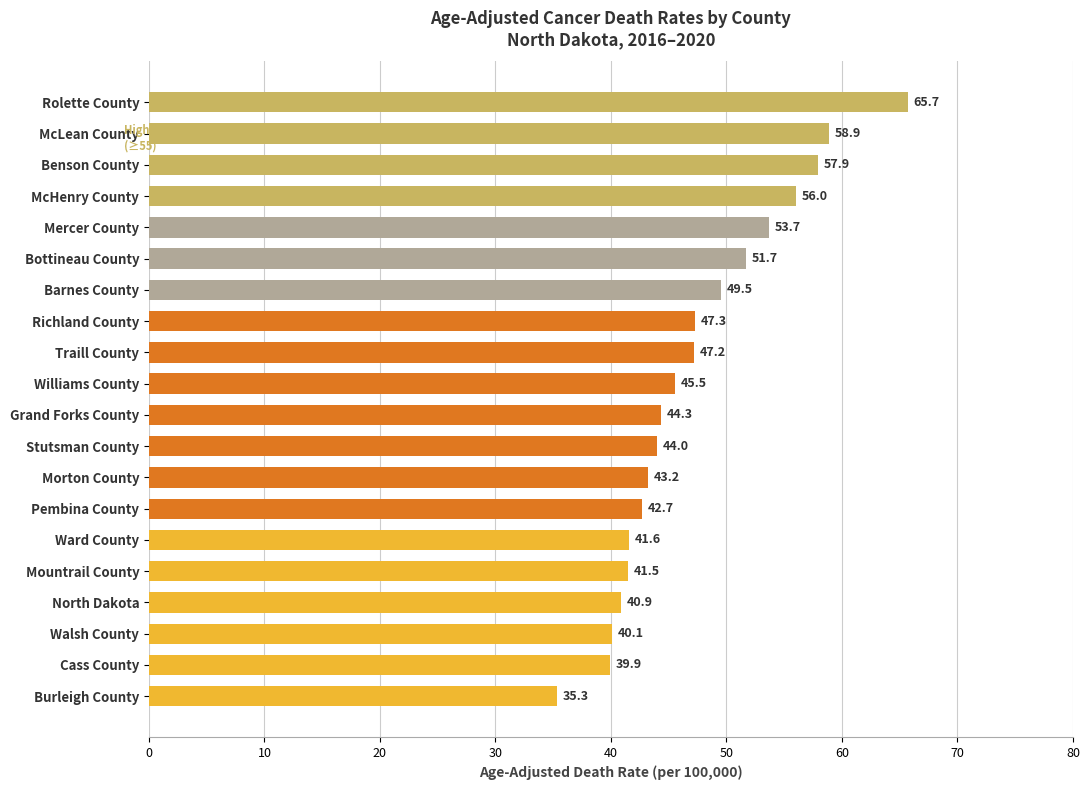

Rank the categories by value from lowest to highest.

Burleigh County, Cass County, Walsh County, North Dakota, Mountrail County, Ward County, Pembina County, Morton County, Stutsman County, Grand Forks County, Williams County, Traill County, Richland County, Barnes County, Bottineau County, Mercer County, McHenry County, Benson County, McLean County, Rolette County